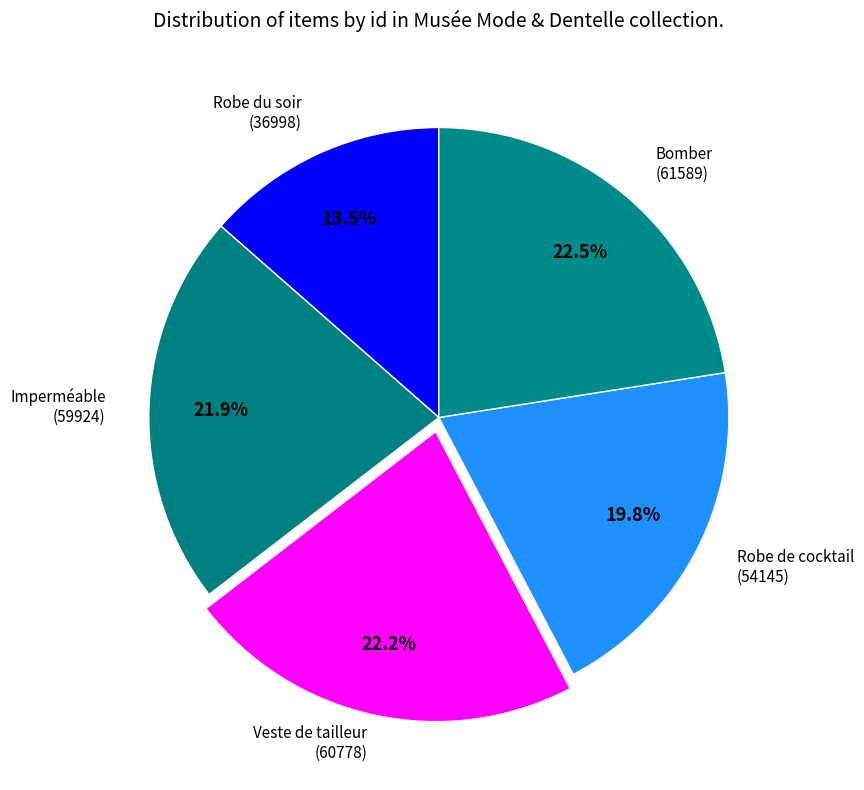

What is the smallest slice in the pie chart?

Robe du soir